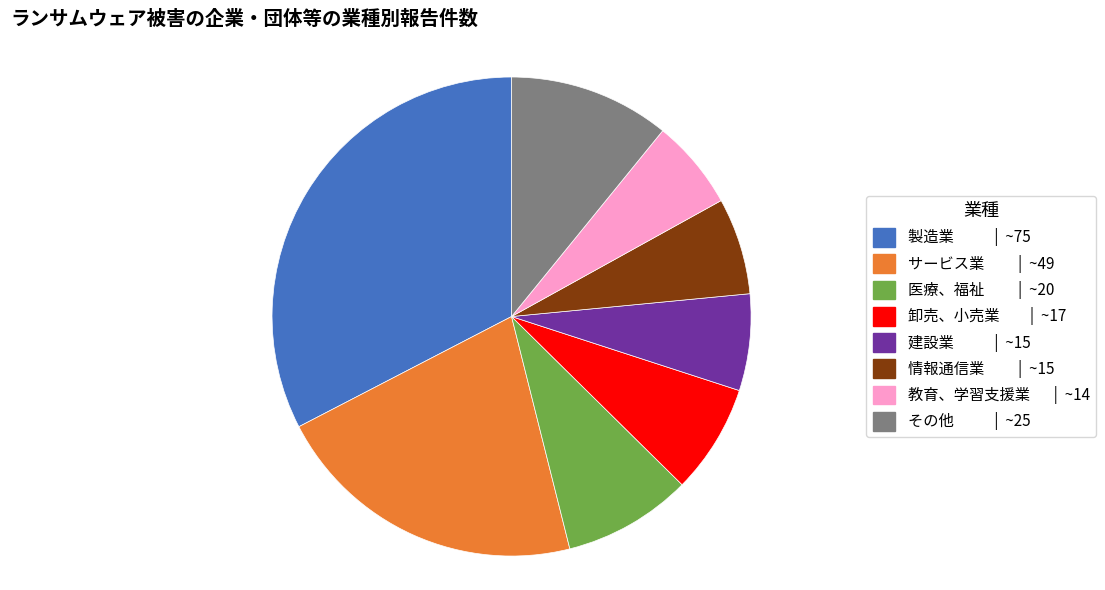

Approximately how many times larger is the value at 情報通信業 compared to 製造業?

0.2